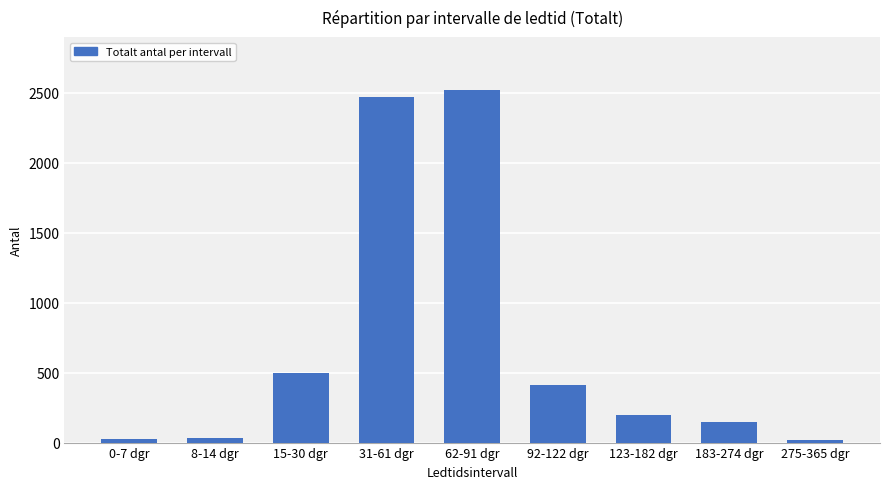

What is the minimum value shown in the chart?

19